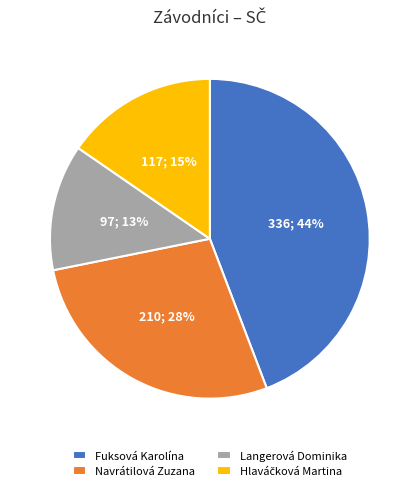

What is the largest slice in the pie chart?

Fuksová Karolína